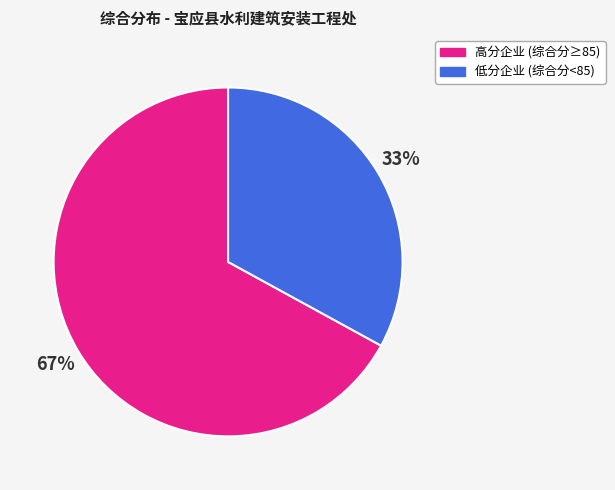

Between 低分企业 (综合分<85) and 高分企业 (综合分≥85), which is larger?

高分企业 (综合分≥85)